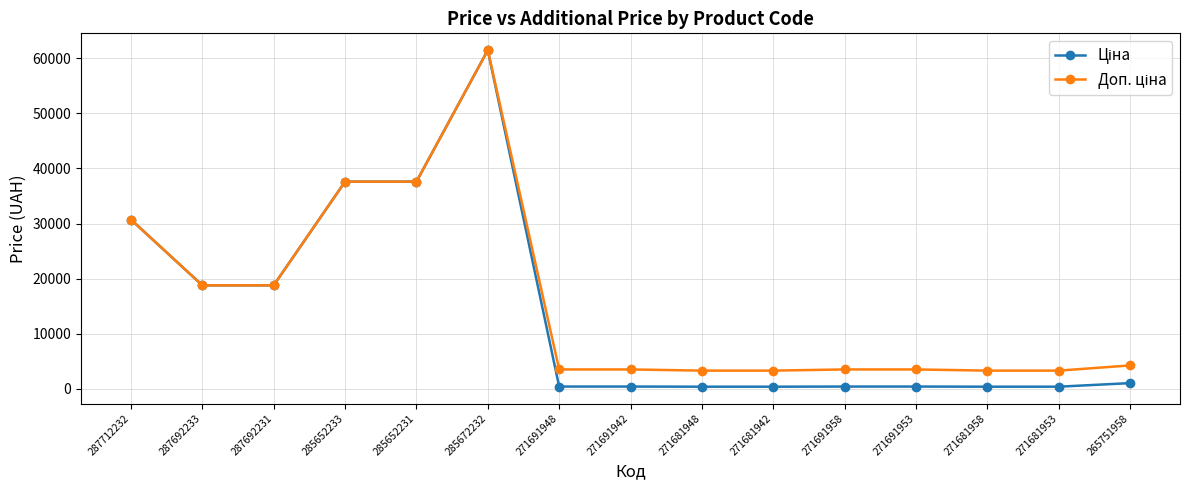

What is the spread (max minus min) of values at 271681942?

2915.9